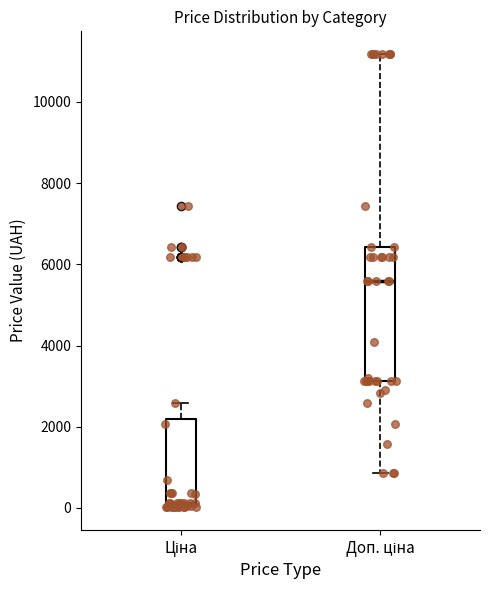

Reading left to right, read every box against the y-axis: the position of its median line, the range the box covers, and the ends of its whiskers. The values are not printed on the chart, so give them approximately, as read against the axis.

Ціна: median 200, box 0 to 2200, whiskers 0 to 2600
Доп. ціна: median 5600, box 3200 to 6400, whiskers 800 to 11200